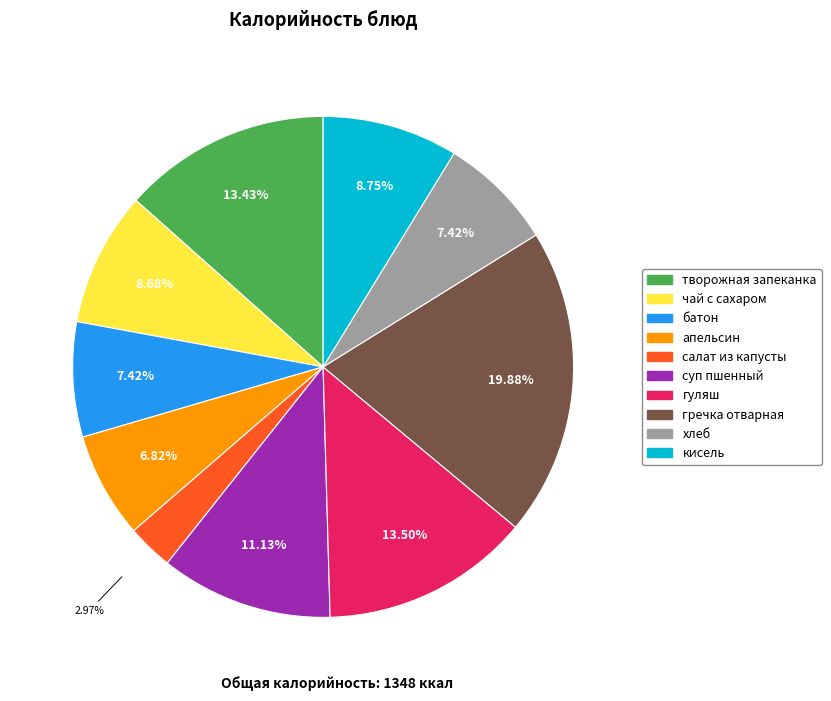

How many segments does this pie chart have?

10